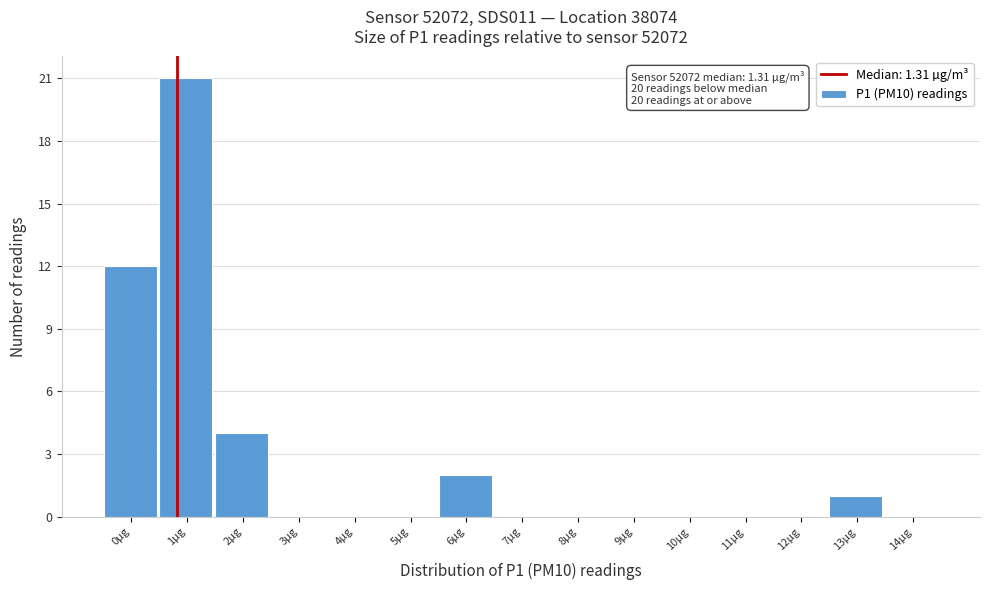

Reading right to left, extract all data points from this chart.

14µg=0	13µg=1	12µg=0	11µg=0	10µg=0	9µg=0	8µg=0	7µg=0	6µg=2	5µg=0	4µg=0	3µg=0	2µg=4	1µg=21	0µg=12